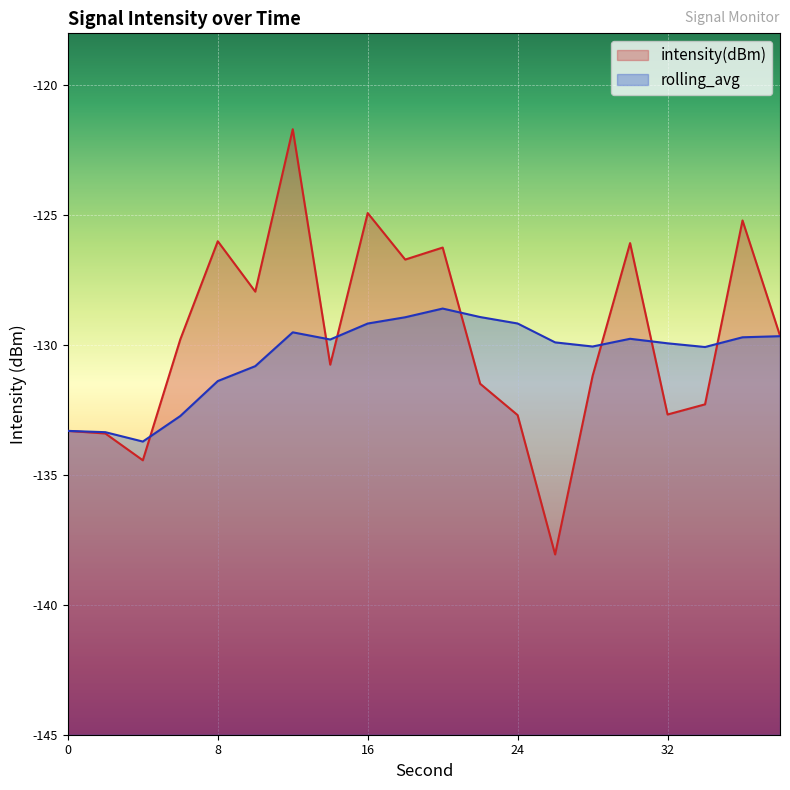

Reading left to right, extract all data points from this chart.

intensity(dBm): 0=-133.3	2=-133.4	4=-134.4	6=-129.8	8=-126.0	10=-127.9	12=-121.7	14=-130.8	16=-124.9	18=-126.7	20=-126.2	22=-131.5	24=-132.7	26=-138.1	28=-131.2	30=-126.1	32=-132.7	34=-132.3	36=-125.2	38=-129.6
rolling_avg: 0=-133.3	2=-133.4	4=-133.7	6=-132.7	8=-131.4	10=-130.8	12=-129.5	14=-129.8	16=-129.2	18=-128.9	20=-128.6	22=-128.9	24=-129.2	26=-129.9	28=-130.1	30=-129.8	32=-129.9	34=-130.1	36=-129.7	38=-129.7